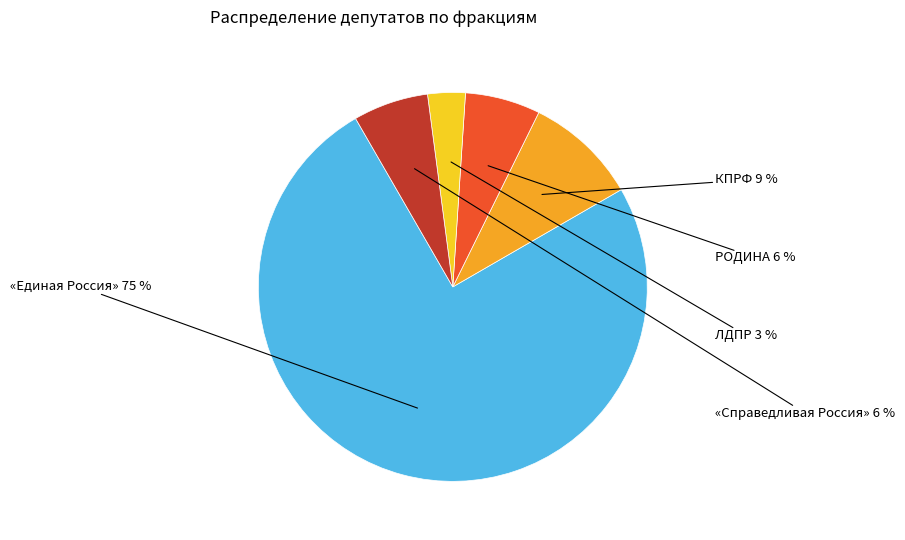

Which slice is the smallest?

ЛДПР